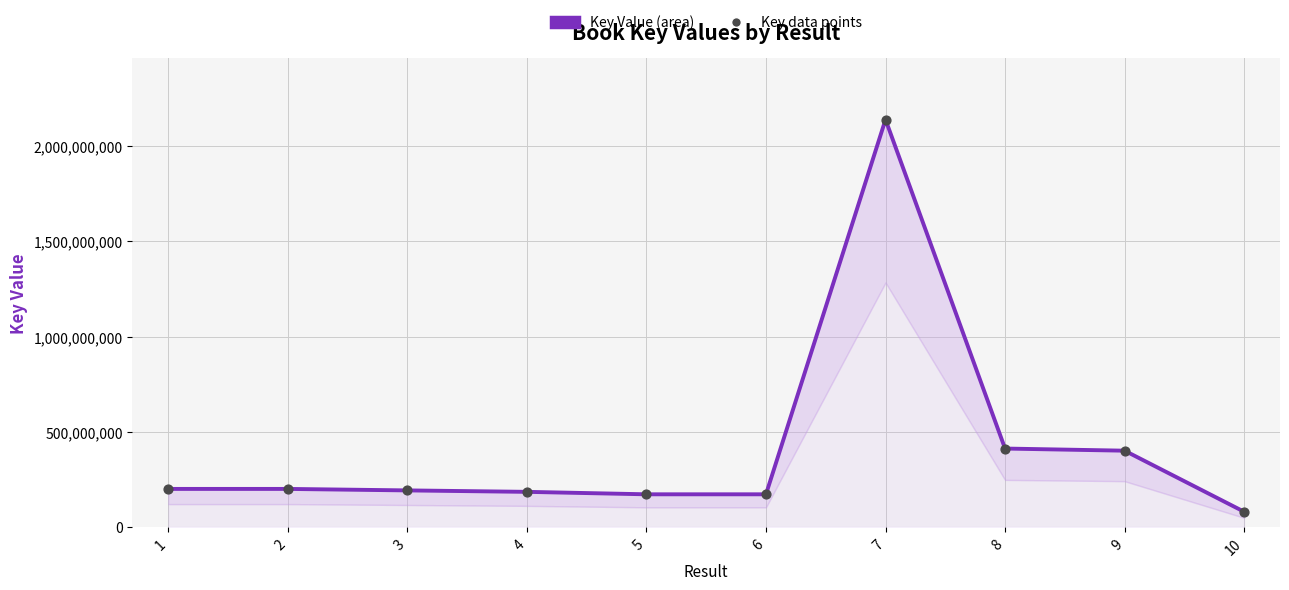

What are all the series names shown in the legend?

Key Value (area), Key data points